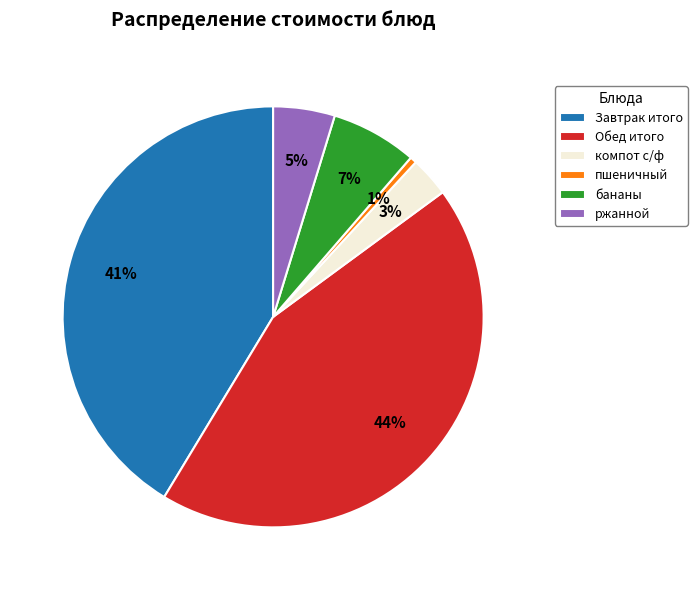

Does пшеничный represent more than half of the total?

No